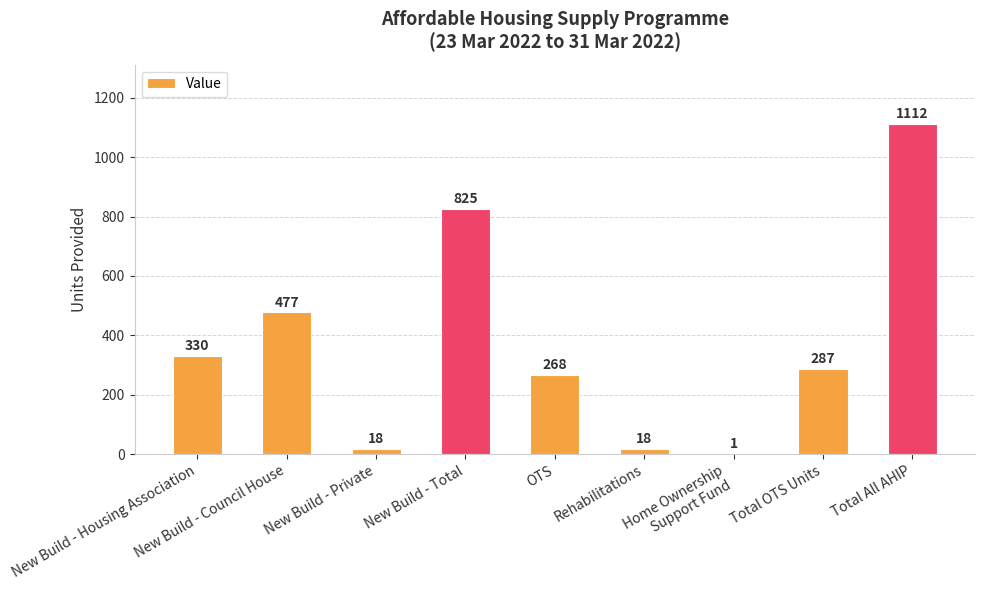

What is the sum of the values at New Build - Private and New Build - Housing Association?

348